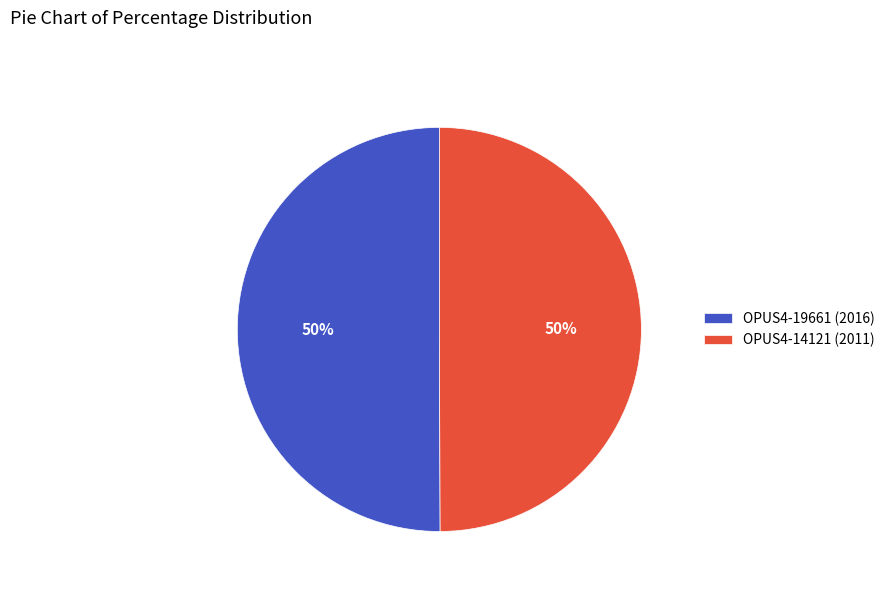

What is the ratio of the value at OPUS4-14121 (2011) to the value at OPUS4-19661 (2016)?

1.0